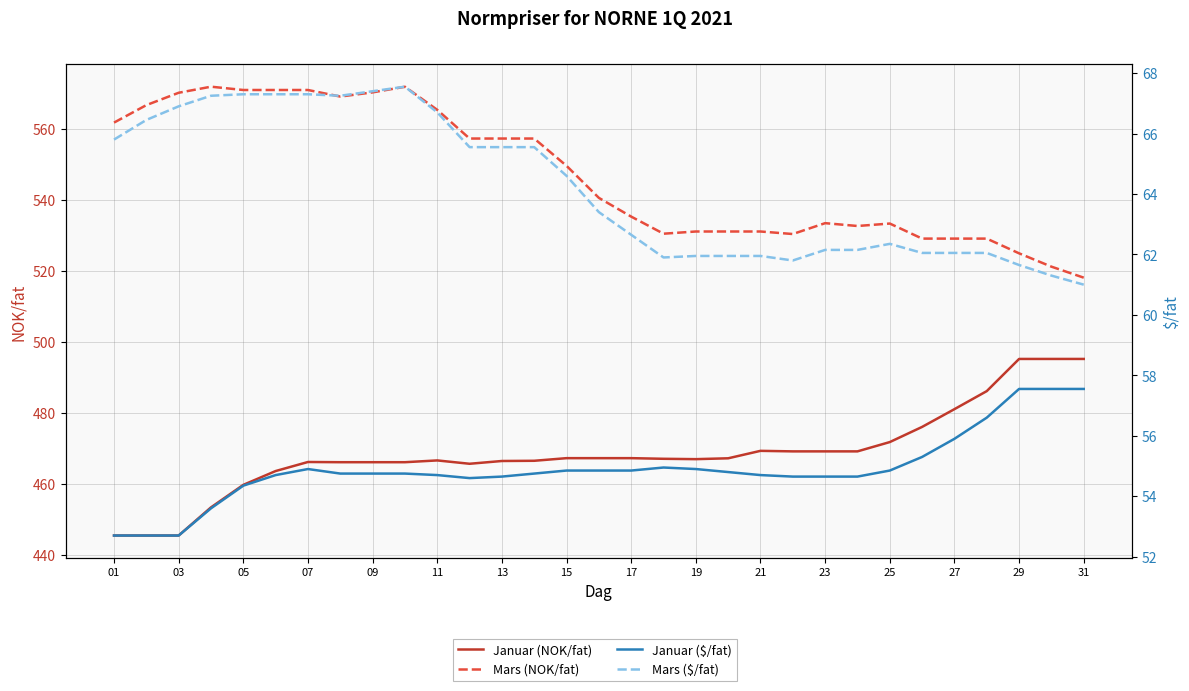

What is the spread (max minus min) of values at 17?

480.4